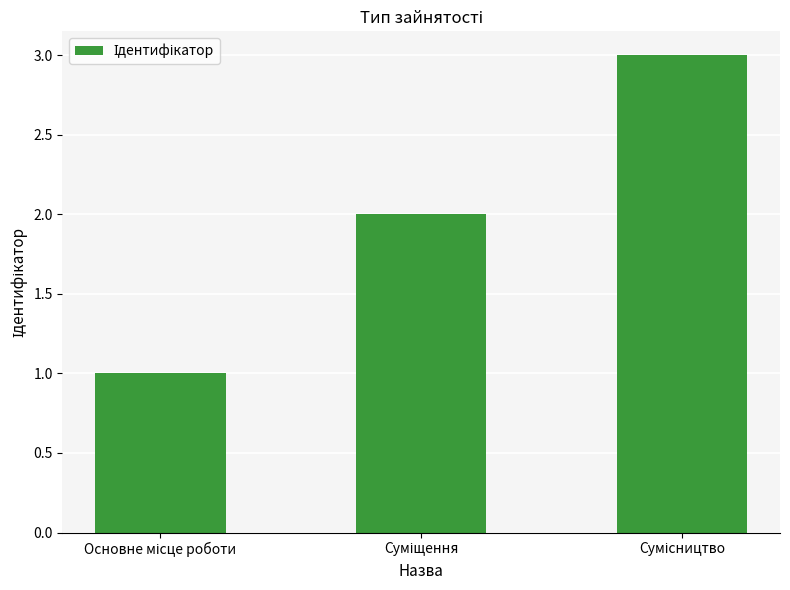

What is the maximum value shown in the chart?

3